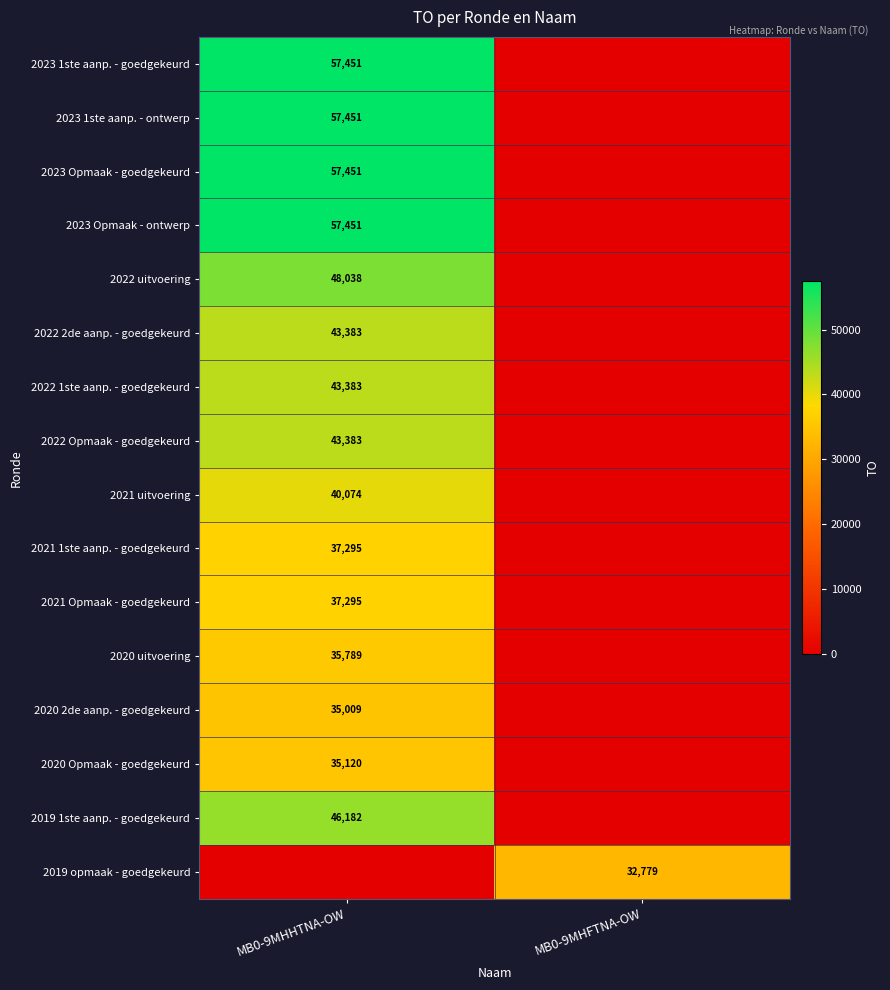

The value of 2020 2de aanp. - goedgekeurd at MB0-9MHHTNA-OW is 35009. True or false?

True